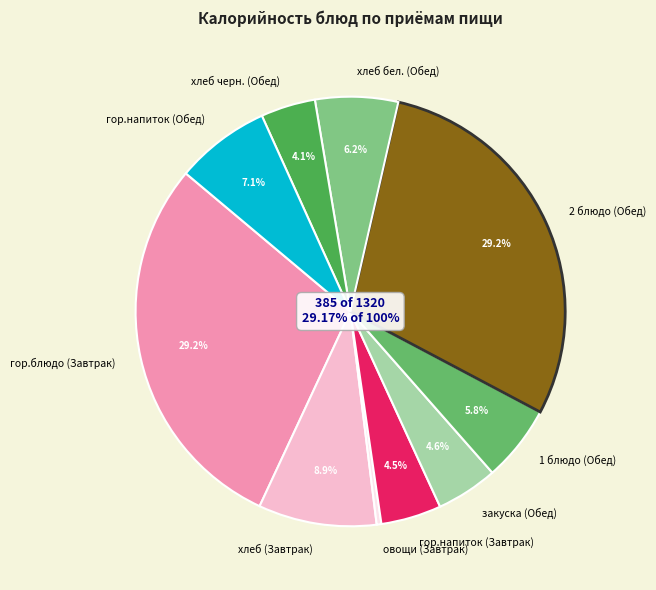

Which slice is the smallest?

овощи (Завтрак)